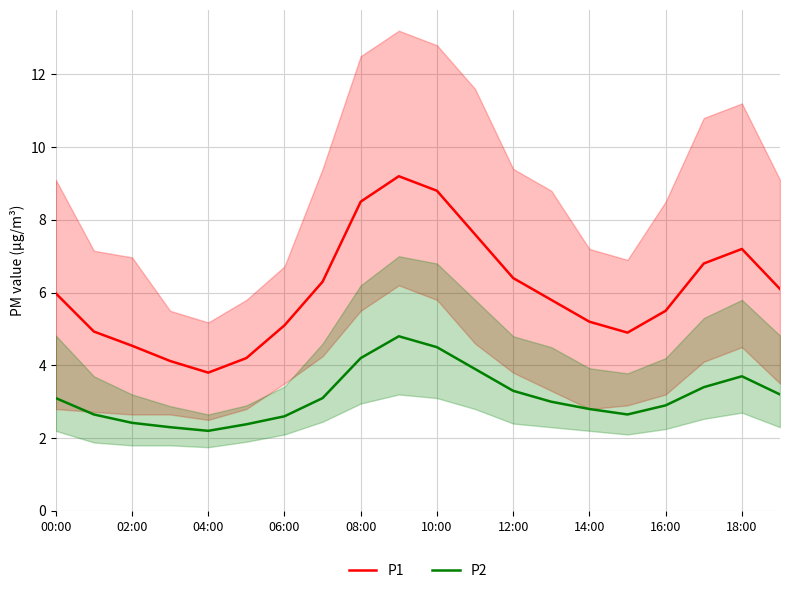

True or false: P2 and P1 cross at least once.

False